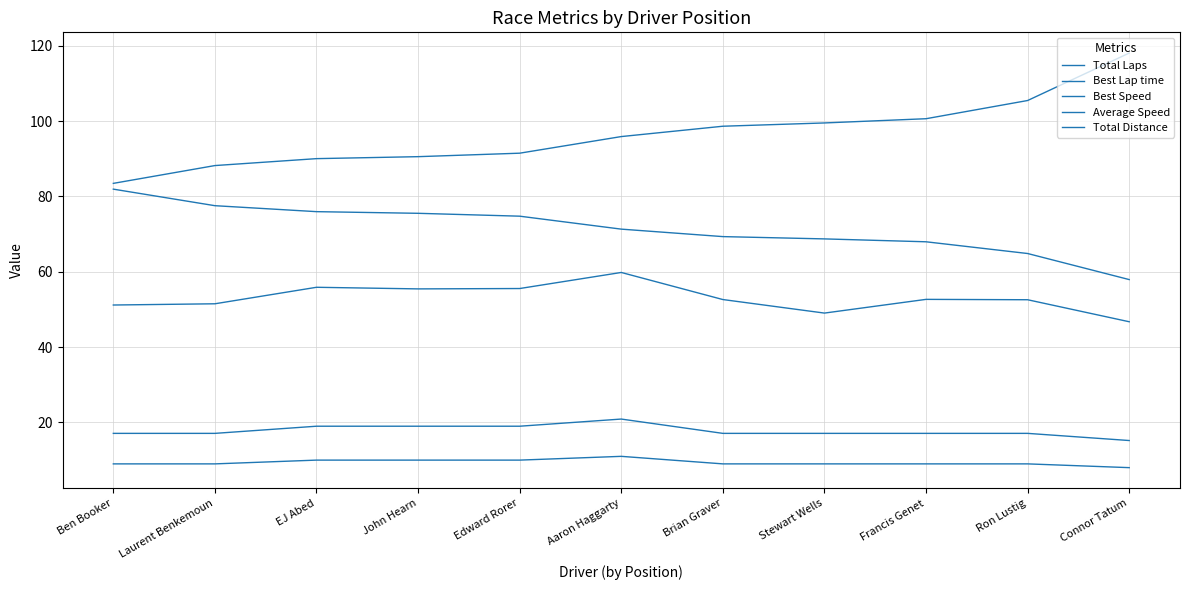

Is this an area chart (filled region under the line)?

No